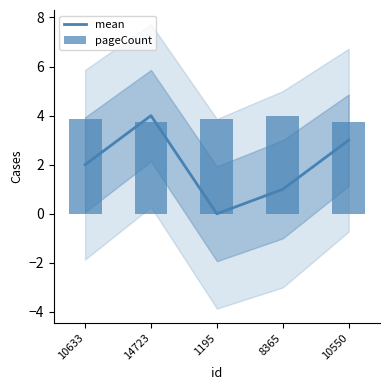

How many data points does each series have?

5